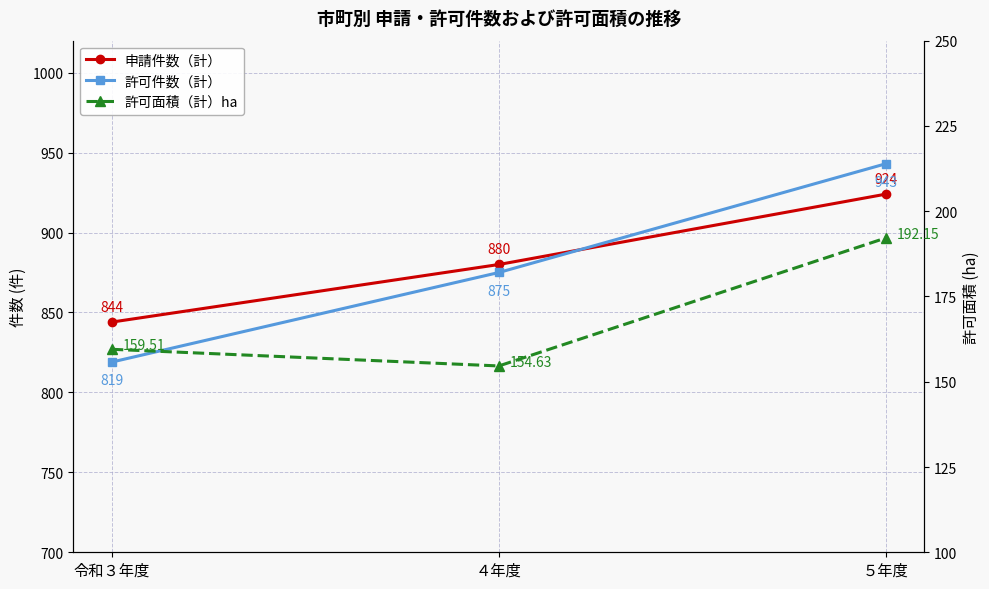

The 申請件数（計） series shows 325.6 at 令和３年度. True or false?

False